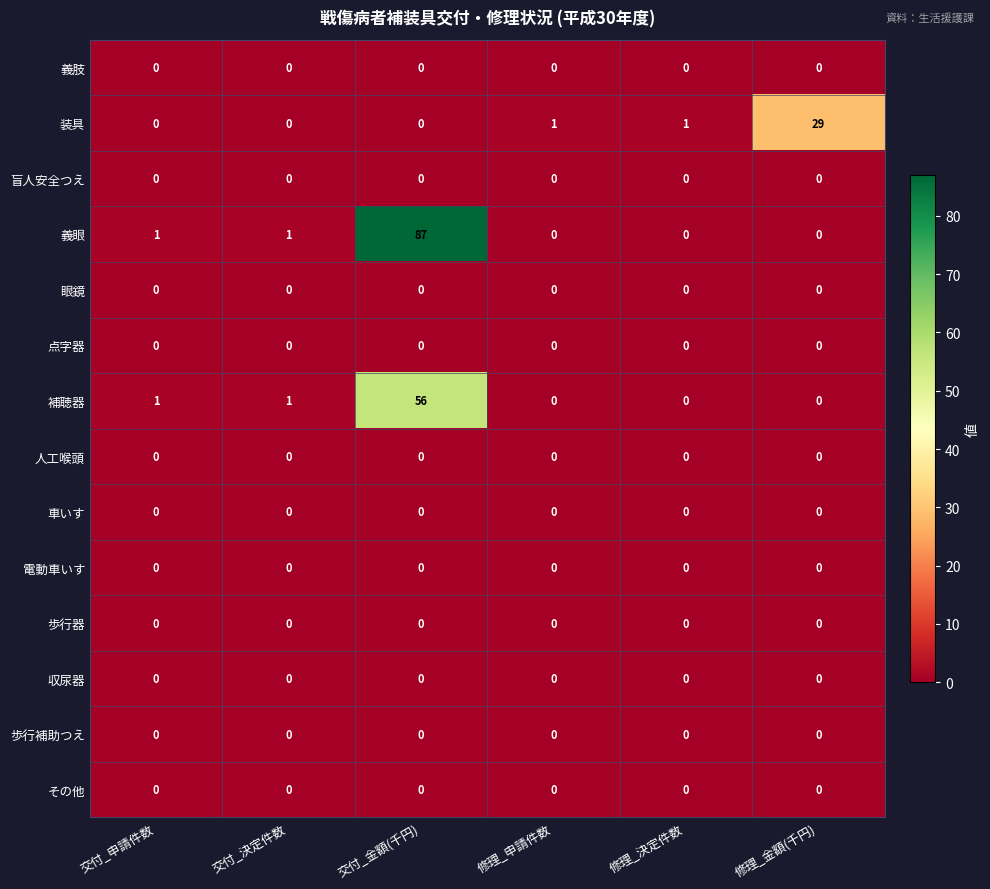

Which series has the largest range (max minus min)?

義眼